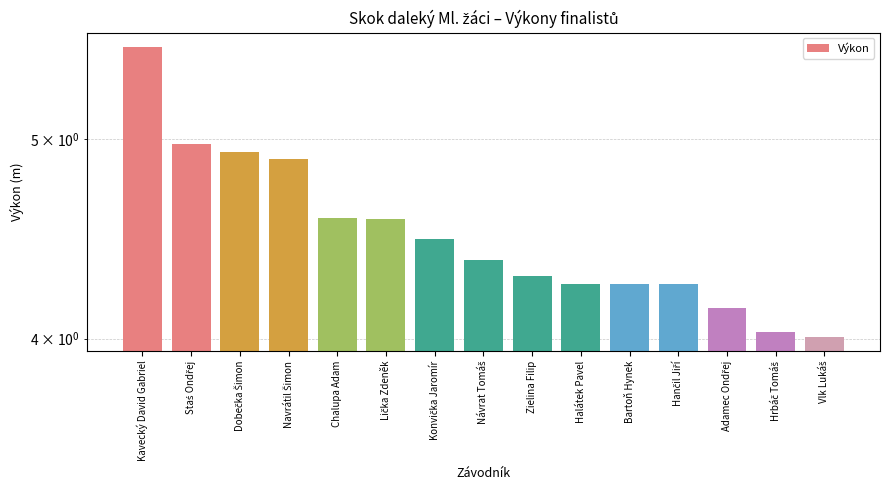

Reading left to right, list all the values displayed in this chart.

Kavecký David Gabriel=5.5	Staś Ondřej=5.0	Dobečka Šimon=4.9	Navrátil Šimon=4.9	Chalupa Adam=4.6	Lička Zdeněk=4.6	Konvička Jaromír=4.5	Návrat Tomáš=4.4	Zielina Filip=4.3	Halátek Pavel=4.2	Bartoň Hynek=4.2	Hančil Jiří=4.2	Adamec Ondřej=4.1	Hrbáč Tomáš=4.0	Vlk Lukáš=4.0